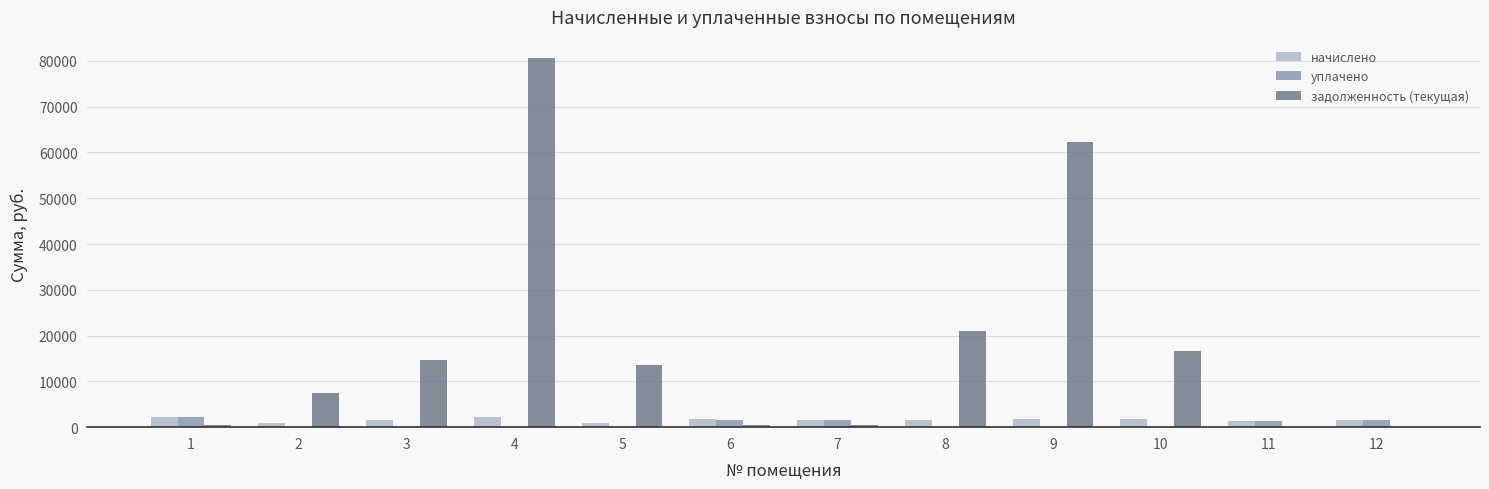

Which series has the largest total across all categories?

задолженность (текущая)